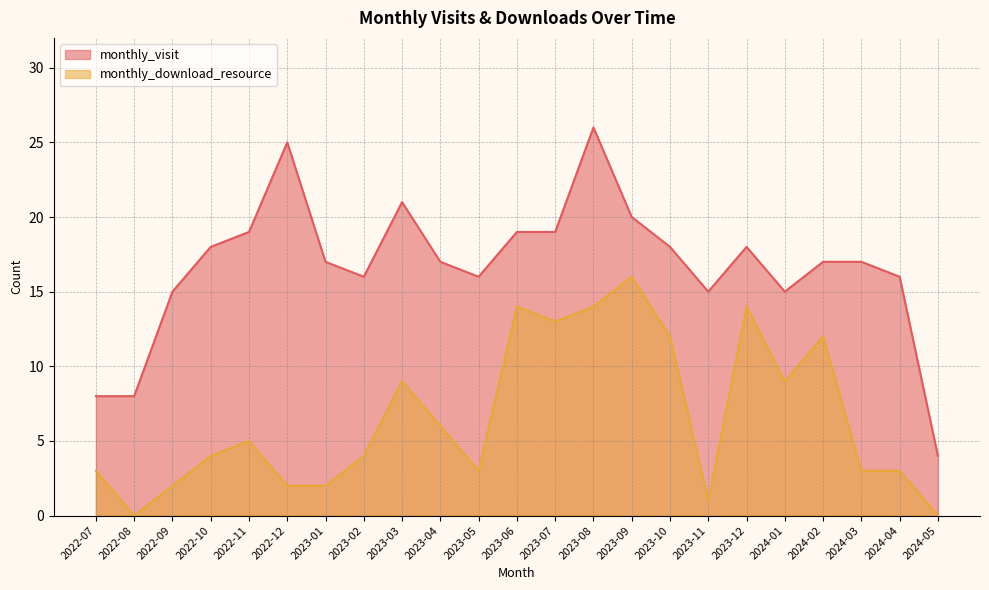

Is it true that monthly_download_resource equals 3 at 2024-02?

False